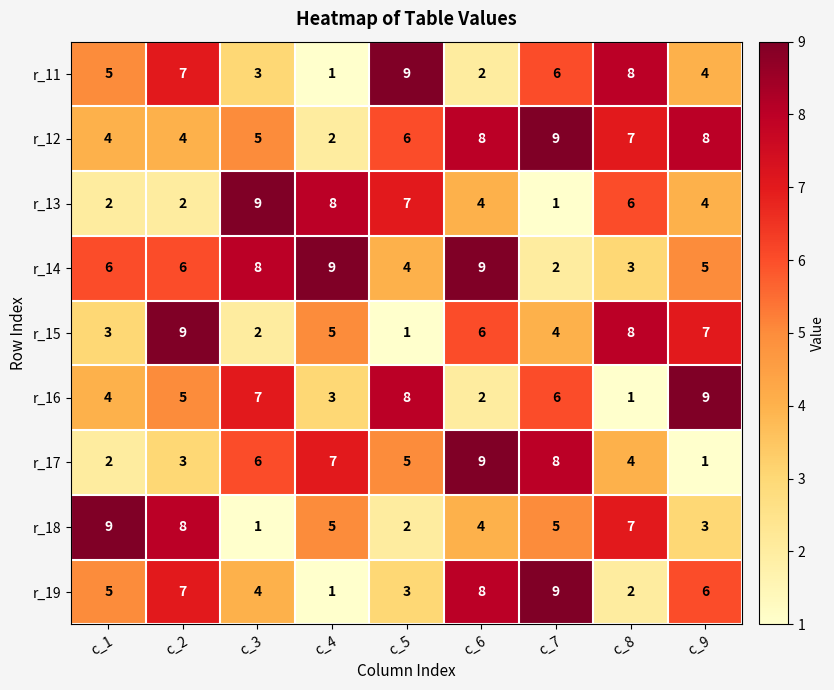

List the labels in order of r_19 value, smallest first.

c_4, c_8, c_5, c_3, c_1, c_9, c_2, c_6, c_7